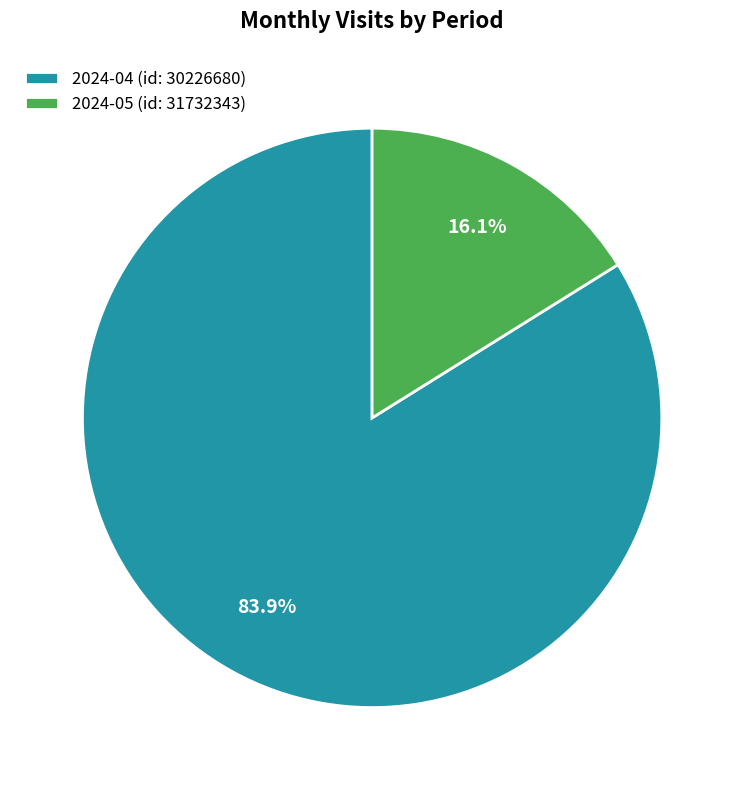

True or false: 2024-04 (id: 30226680) accounts for 78% of the total.

False